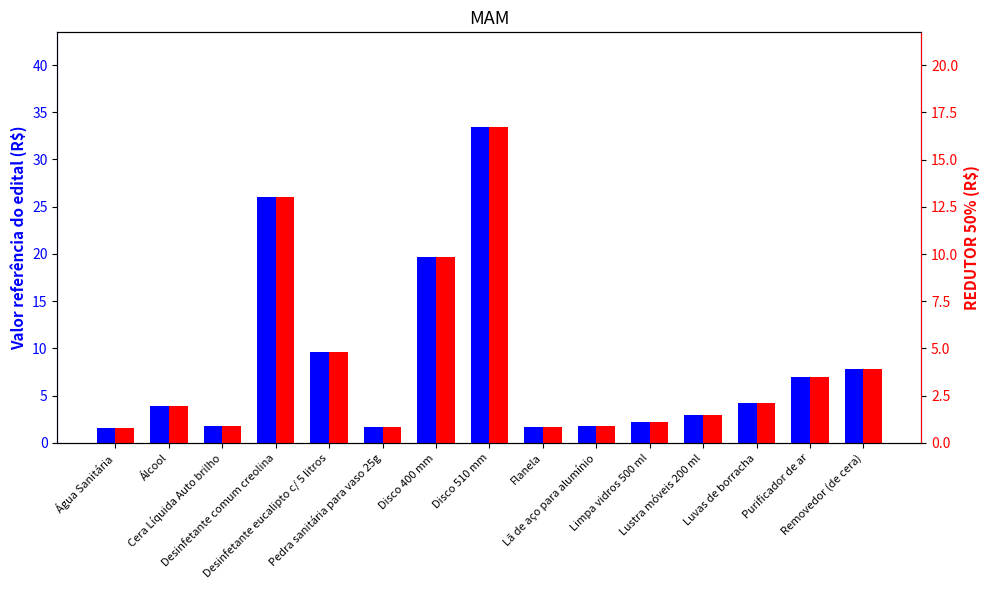

What is the value of the REDUTOR 50% bar at the 15th from the left?

3.9